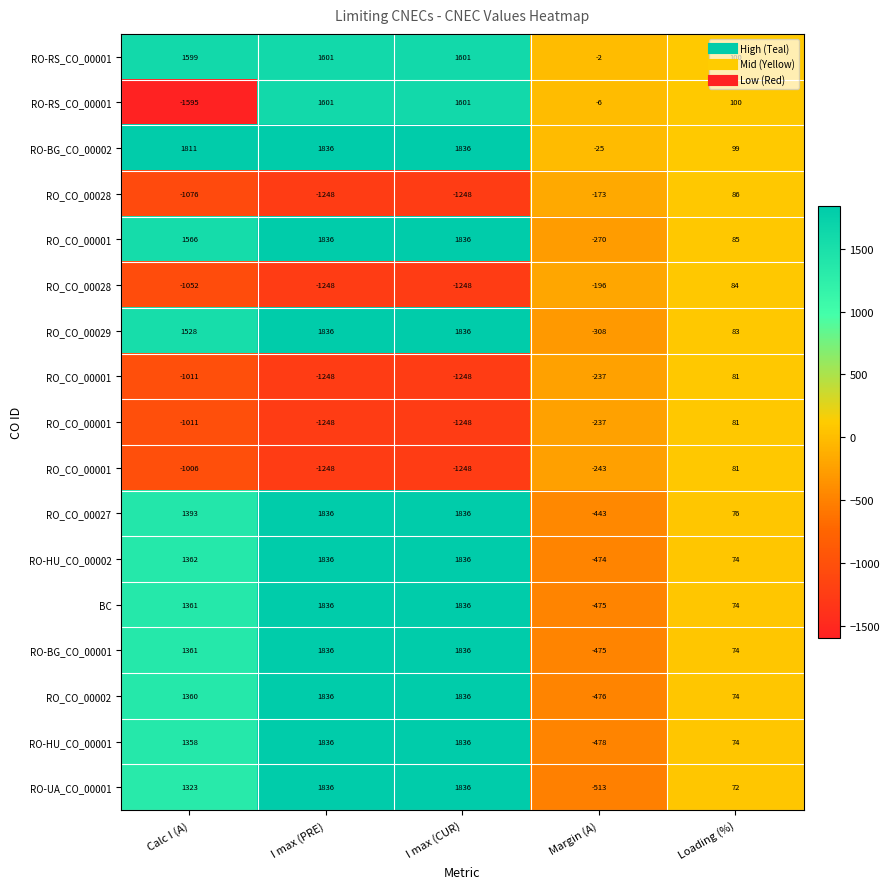

At how many categories does at least one series exceed 119?

3